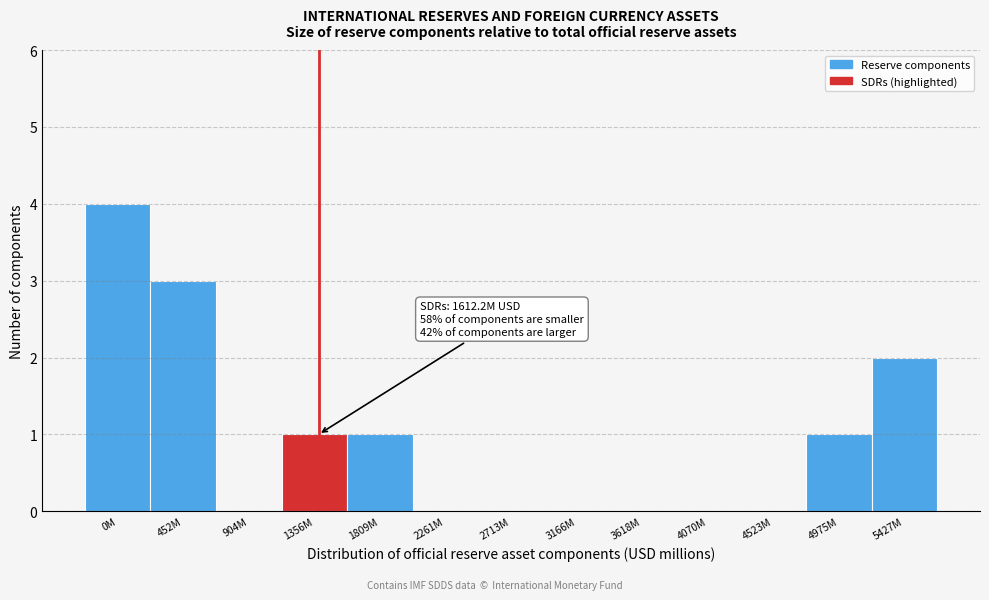

Reading left to right, what are all the values shown in this chart?

0M=4	452M=3	904M=0	1356M=1	1809M=1	2261M=0	2713M=0	3166M=0	3618M=0	4070M=0	4523M=0	4975M=1	5427M=2